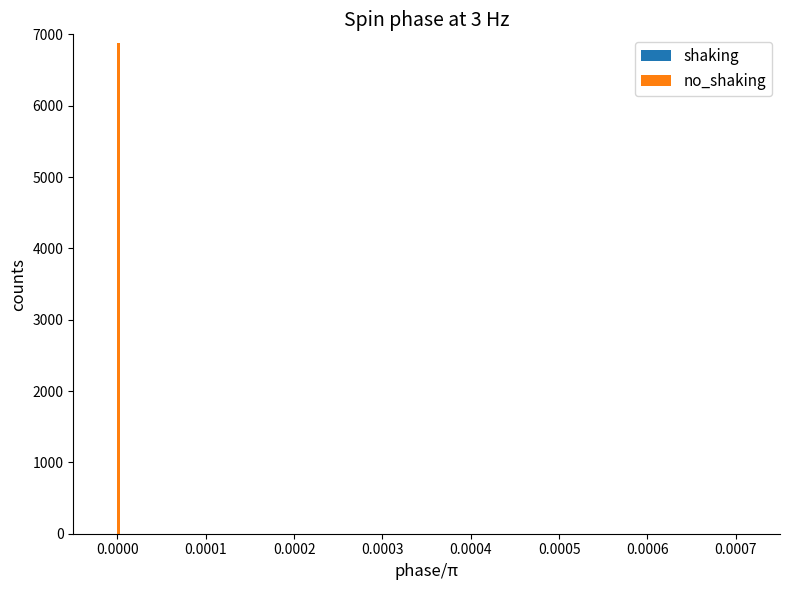

What is the greatest value displayed?

6878